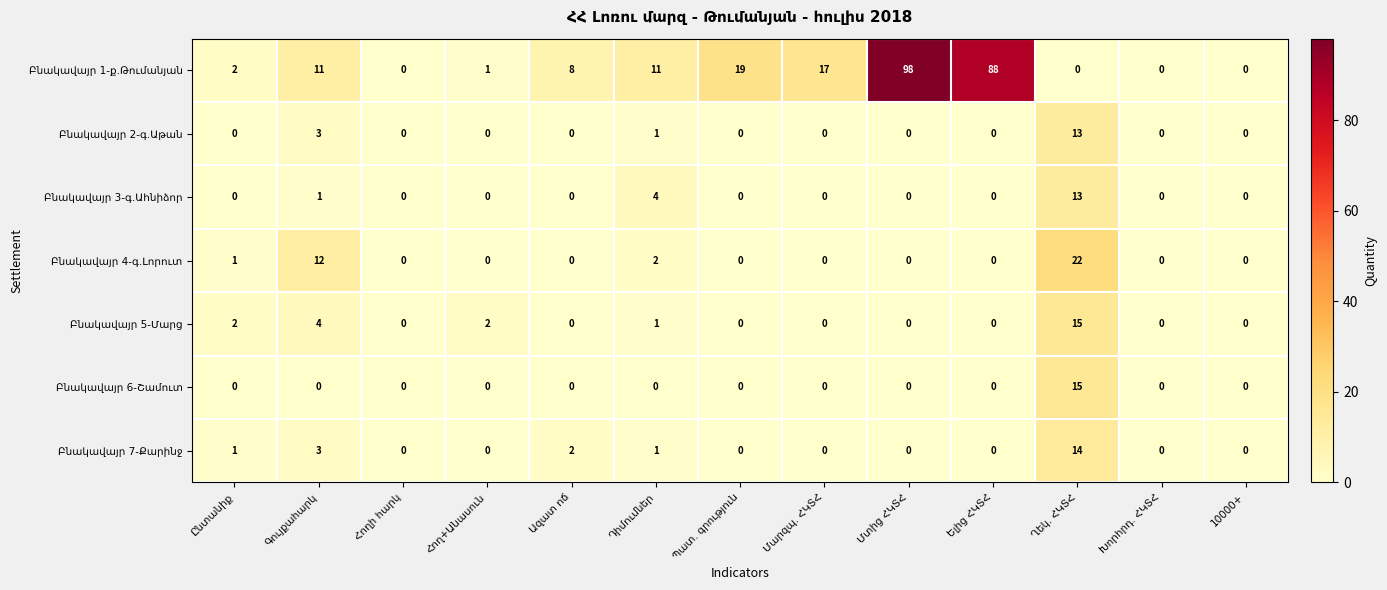

How many data points does each series have?

13